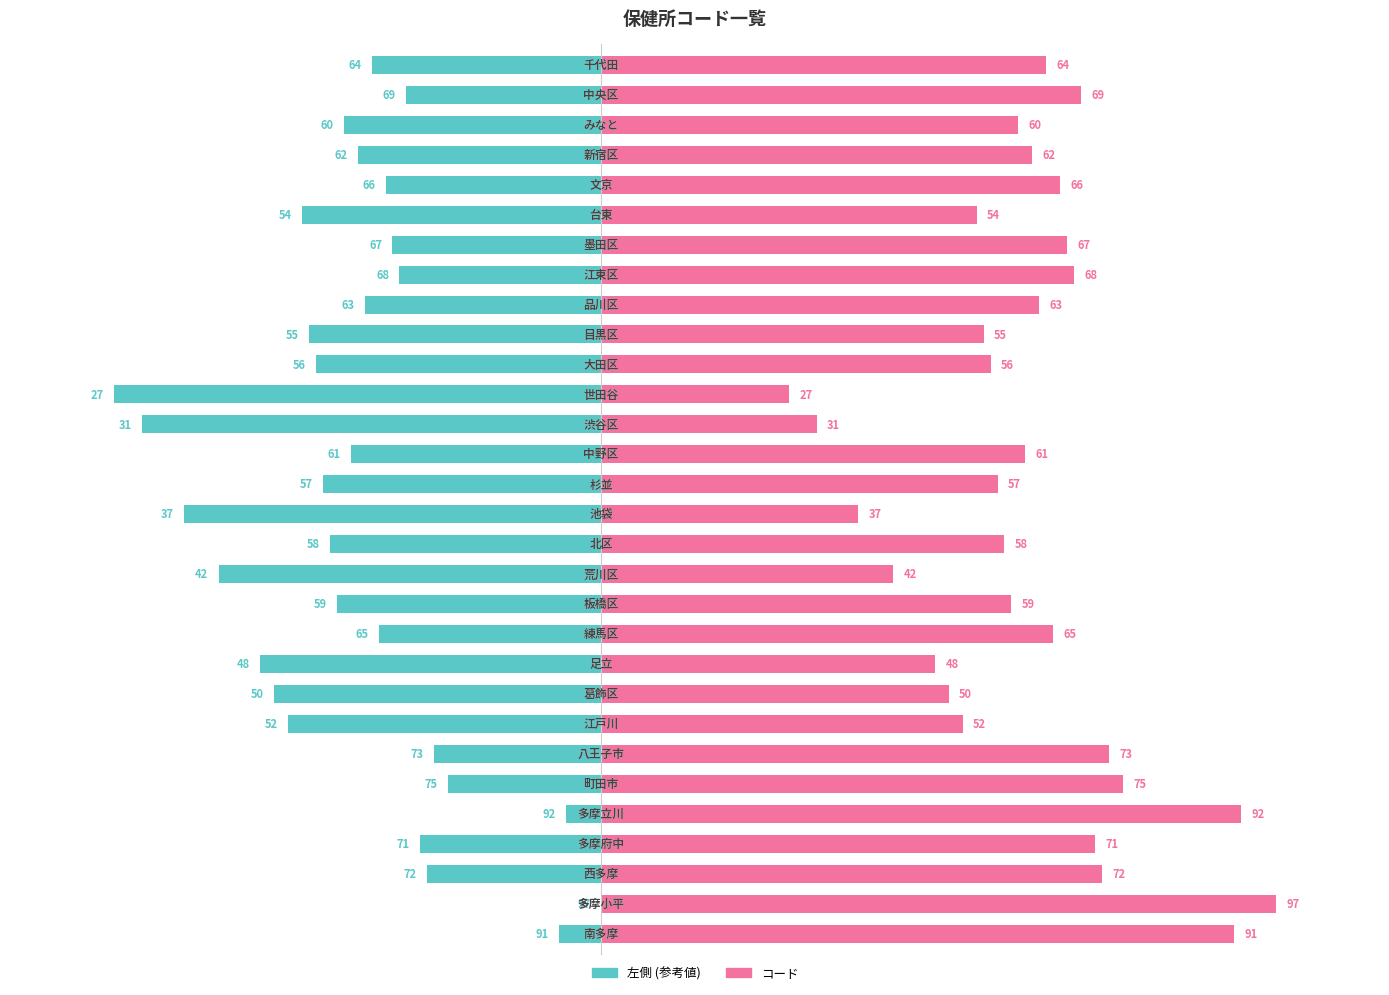

At 11, list the series in order from smallest to largest.

左側 (参考値), コード